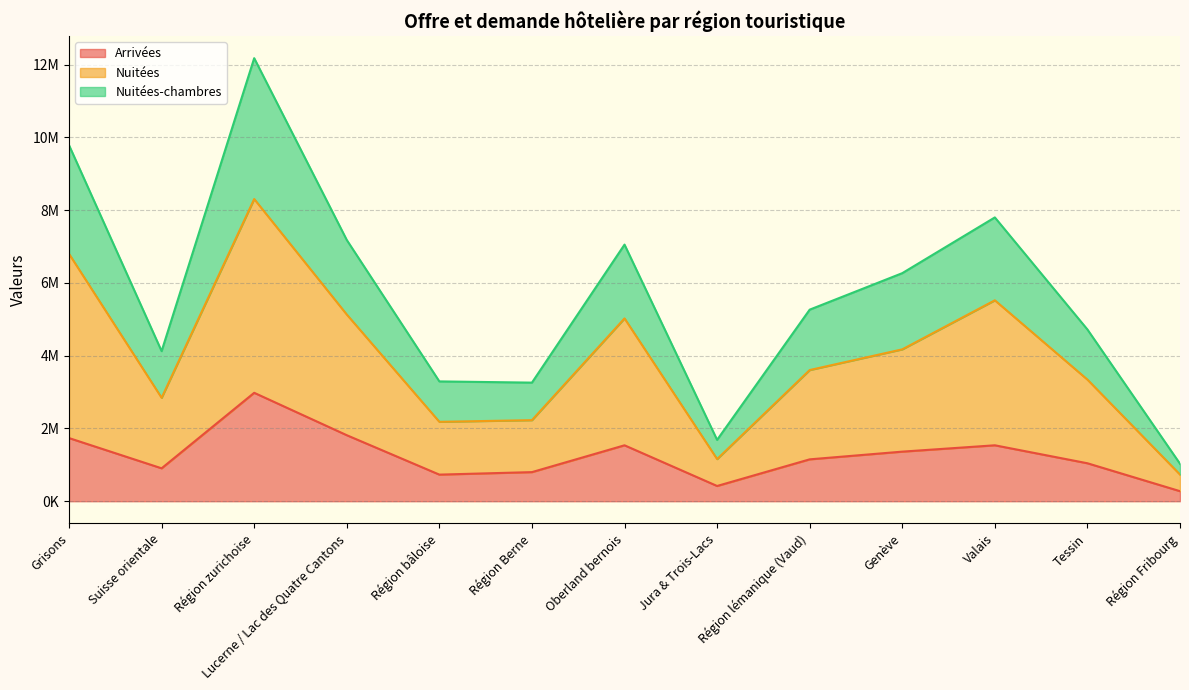

Rank the categories by Nuitées-chambres value from highest to lowest.

Région zurichoise, Grisons, Valais, Lucerne / Lac des Quatre Cantons, Oberland bernois, Genève, Région lémanique (Vaud), Tessin, Suisse orientale, Région bâloise, Région Berne, Jura & Trois-Lacs, Région Fribourg